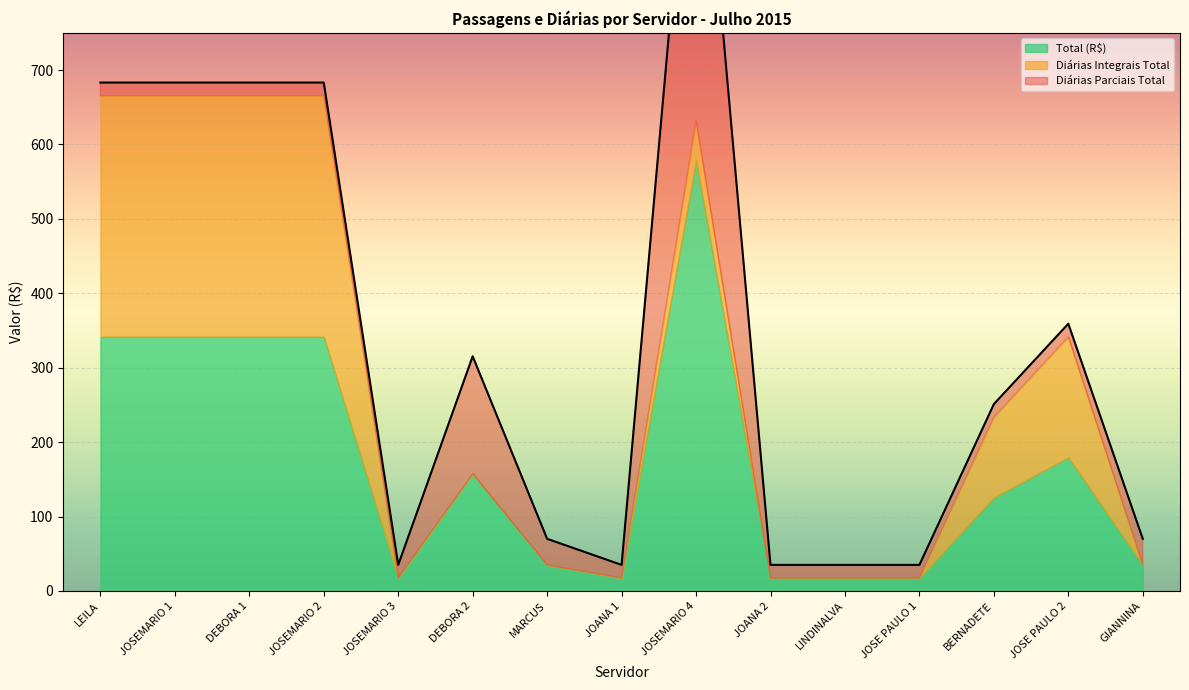

What is the label of the 12th point from the right?

JOSEMARIO 2